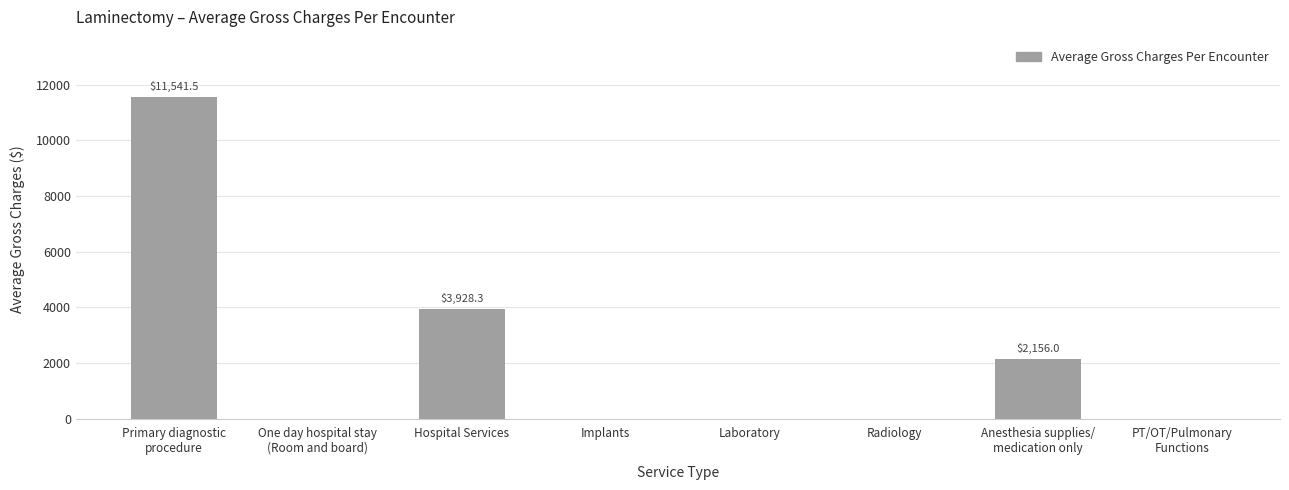

What is the greatest value displayed?

11541.5